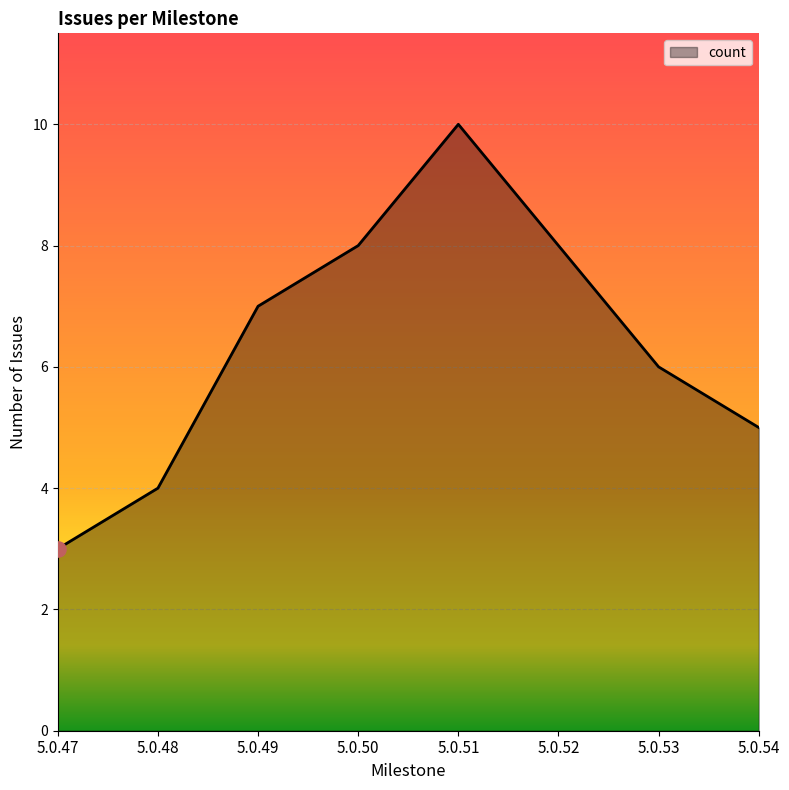

Which has a higher value, 5.0.53 or 5.0.54?

5.0.53